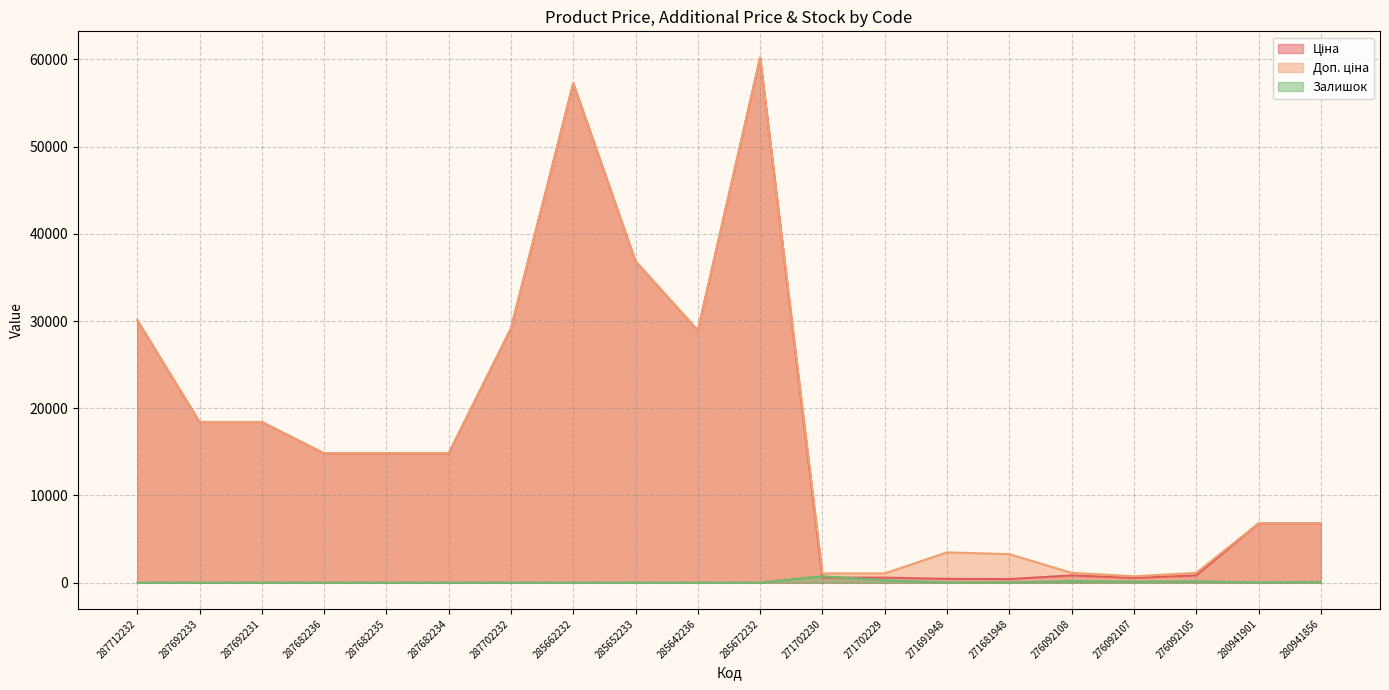

Reading left to right, extract all data points from this chart.

Ціна: 287712232=30102.8	287692233=18420.9	287692231=18420.9	287682236=14817.6	287682235=14817.6	287682234=14817.6	287702232=29152.3	285662232=57258.0	285652233=36841.8	285642236=28901.7	285672232=60205.6	271702230=578.1	271702229=578.1	271691948=434.3	271681948=408.2	276092108=831.5	276092107=540.5	276092105=831.5	280941901=6787.1	280941856=6787.1
Доп. ціна: 287712232=30102.8	287692233=18420.9	287692231=18420.9	287682236=14817.6	287682235=14817.6	287682234=14817.6	287702232=29152.3	285662232=57258.0	285652233=36841.8	285642236=28901.7	285672232=60205.6	271702230=1060.0	271702229=1060.0	271691948=3474.1	271681948=3265.8	276092108=1126.7	276092107=732.0	276092105=1126.7	280941901=6787.1	280941856=6787.1
Залишок: 287712232=0.0	287692233=0.0	287692231=0.0	287682236=0.0	287682235=0.0	287682234=0.0	287702232=0.0	285662232=13.0	285652233=14.0	285642236=16.0	285672232=16.0	271702230=736.0	271702229=273.0	271691948=22.0	271681948=30.0	276092108=177.0	276092107=114.0	276092105=151.0	280941901=36.0	280941856=79.0